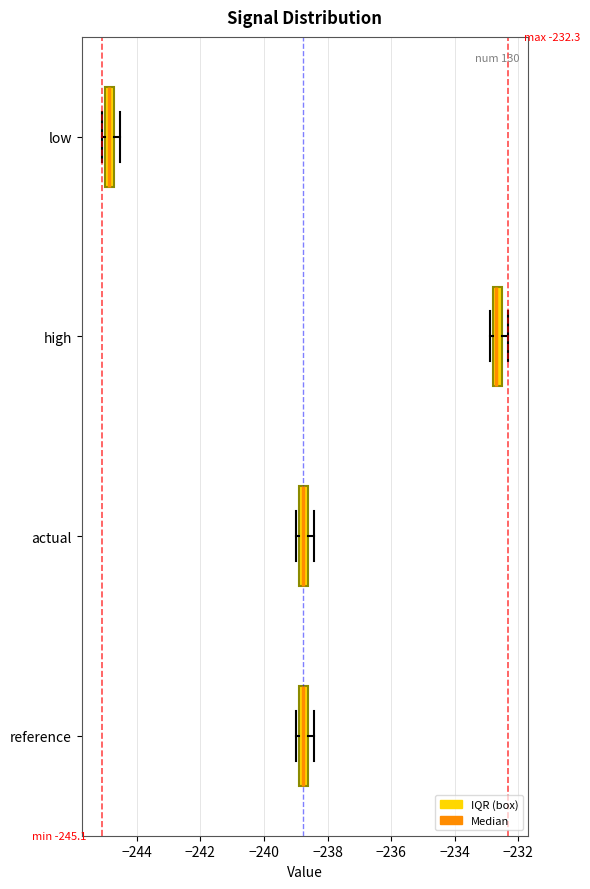

Which box's median line is the furthest to the right?

high